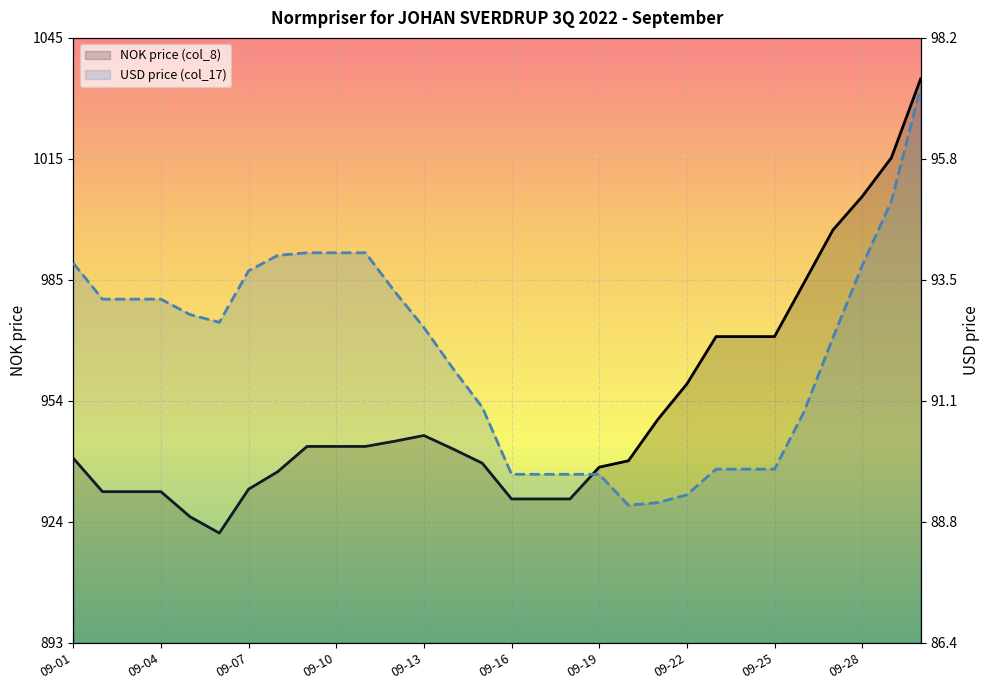

Reading left to right, list all the values displayed in this chart.

NOK price (col_8): 939.7	931.3	931.3	931.3	925.0	920.9	931.9	936.4	942.7	942.7	942.7	944.0	945.4	942.0	938.5	929.5	929.5	929.5	937.5	939.1	949.4	958.4	970.3	970.3	970.3	983.7	997.1	1005.5	1015.3	1035.1
USD price (col_17): 93.8	93.1	93.1	93.1	92.8	92.7	93.7	94.0	94.0	94.0	94.0	93.2	92.5	91.8	91.0	89.7	89.7	89.7	89.7	89.1	89.2	89.3	89.8	89.8	89.8	90.9	92.3	93.8	95.0	97.2